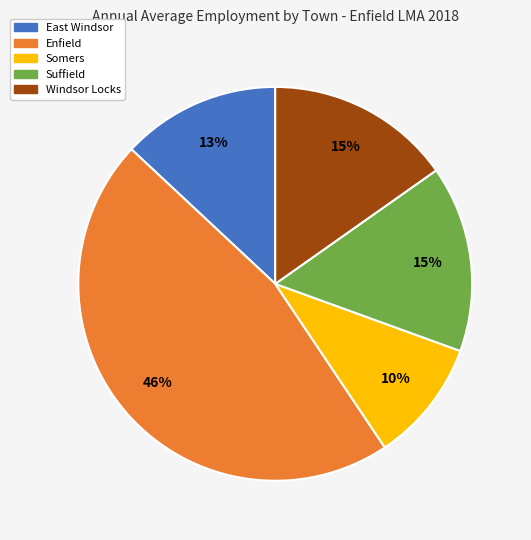

Is there any slice that represents more than half of the pie?

No